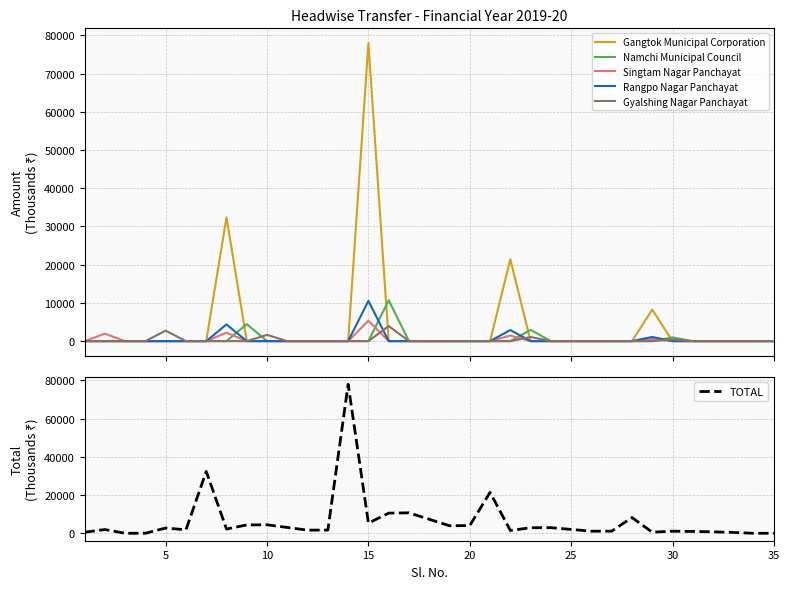

Does the chart display data point markers on the line(s)?

No